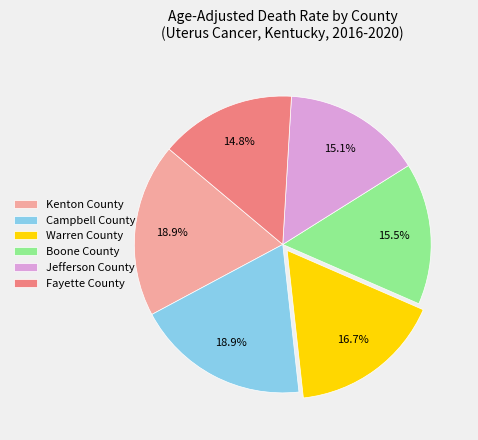

What is the ratio of the value at Fayette County to the value at Campbell County?

0.8